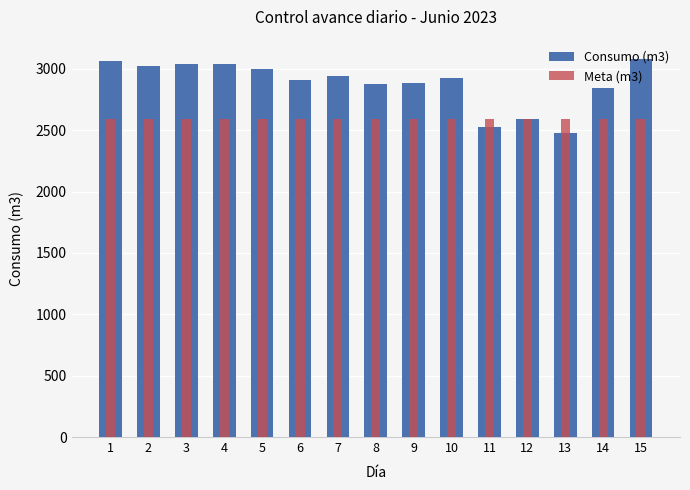

What is the average value of the Meta (m3) series?

2592